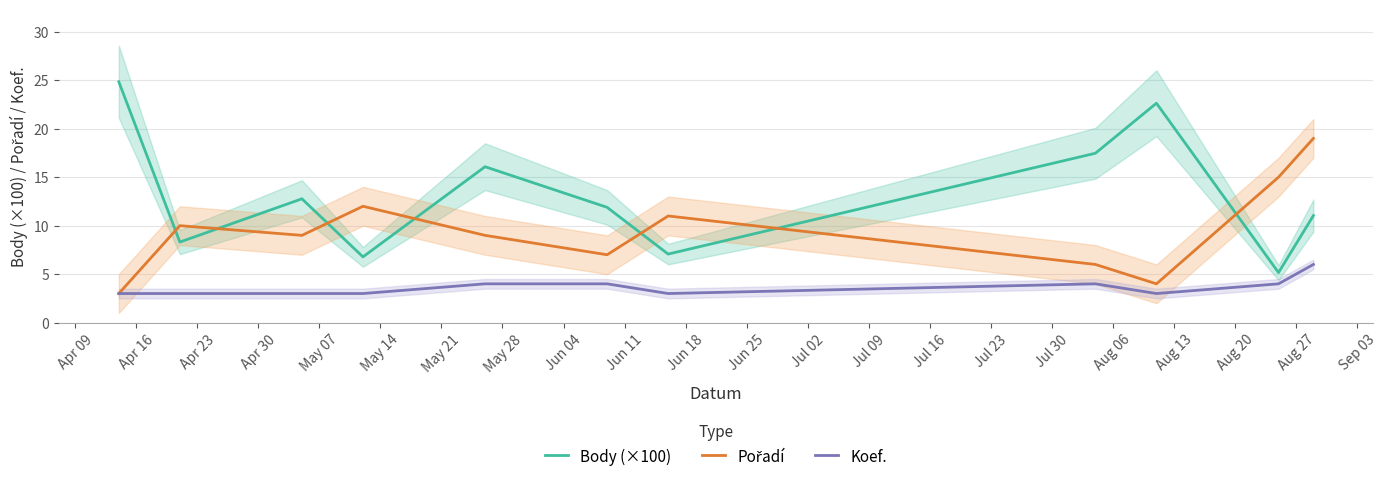

True or false: Koef. and Body (×100) intersect in this chart.

False